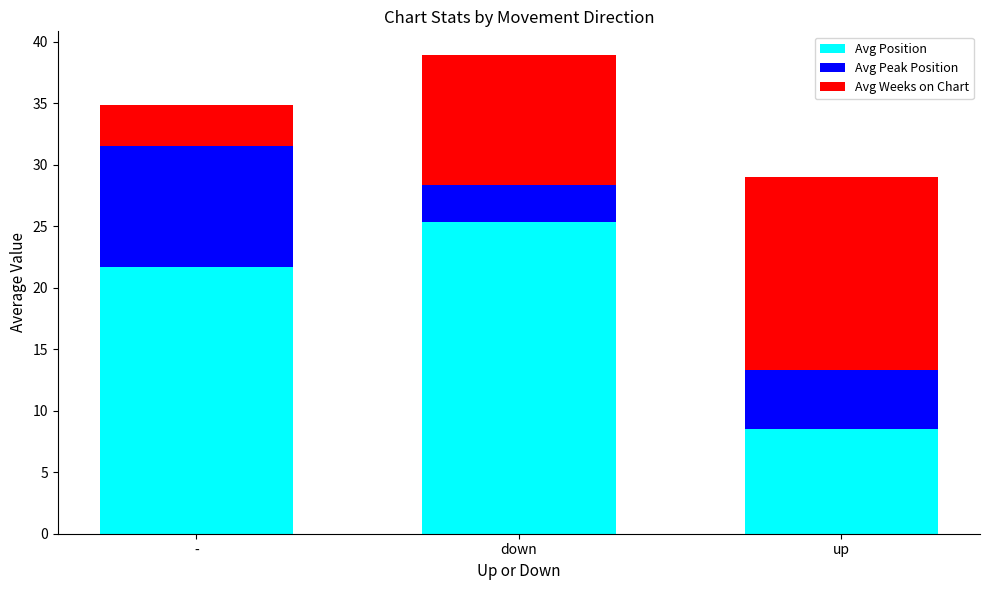

Reading right to left, what are the values for Avg Position?

8.5	25.3	21.6